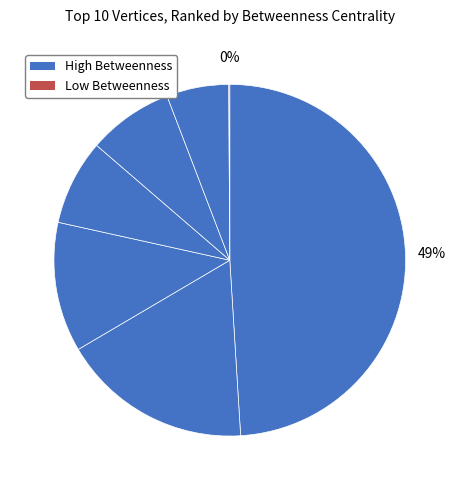

To the nearest percent, what is the average slice percentage?

14%